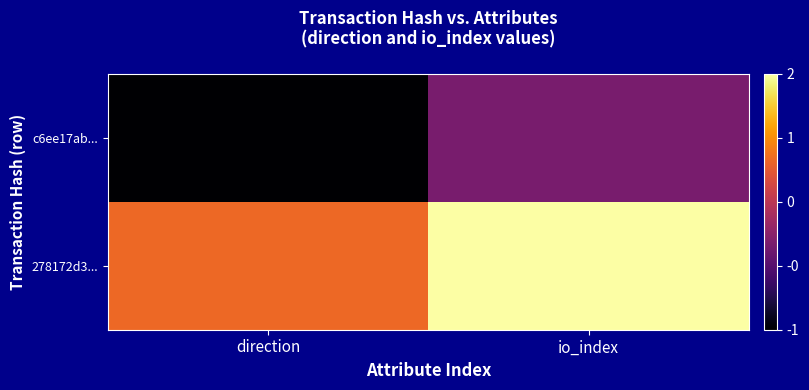

Which label corresponds to the largest value in the chart?

io_index